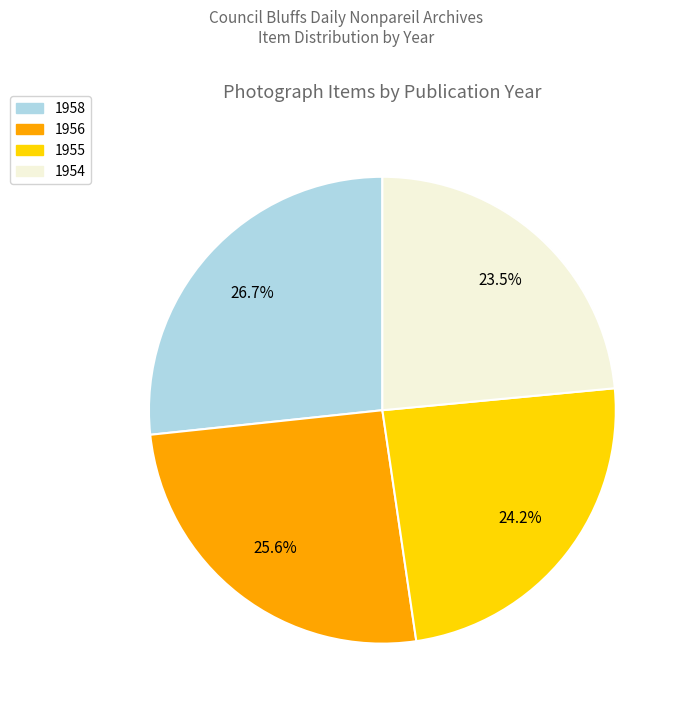

Which slice is the smallest?

1954